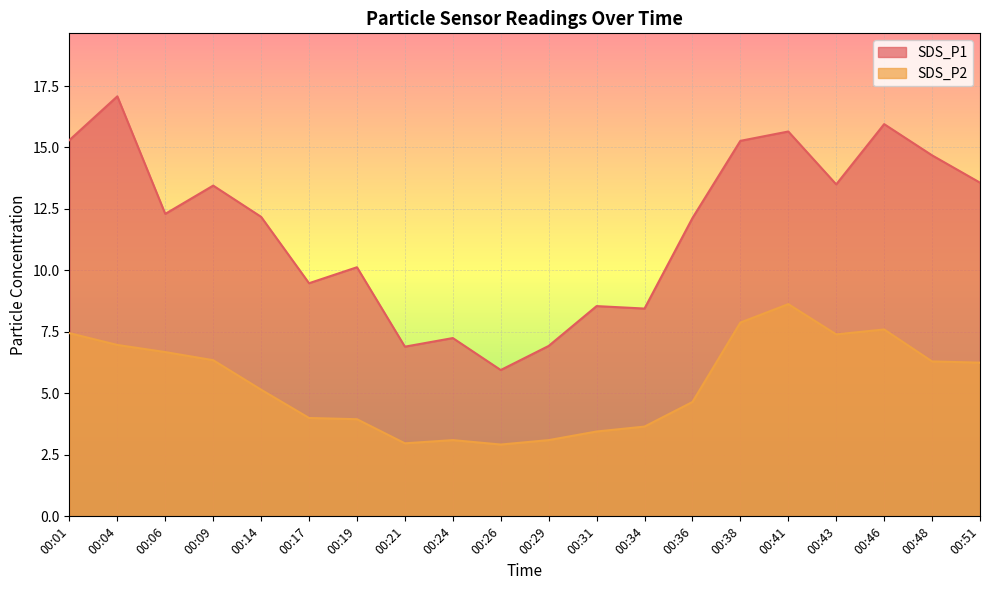

What is the total value across all series at 00:24?

10.3